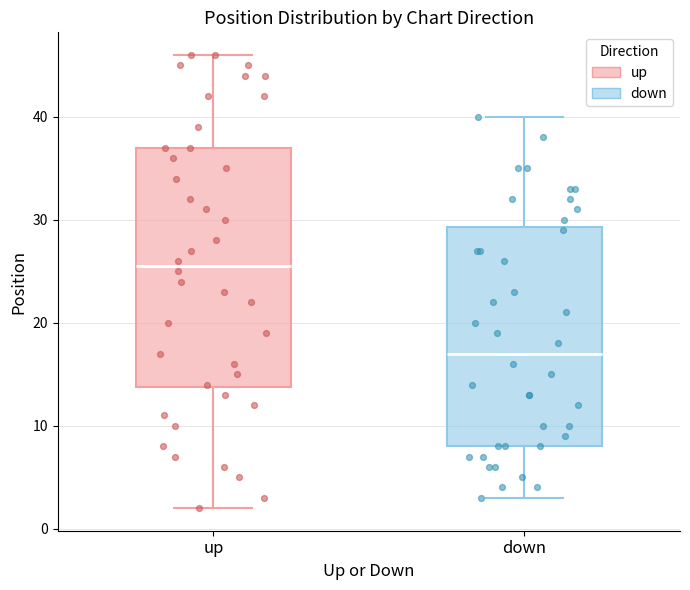

Which box is the tallest, from its lower edge to its upper edge?

up